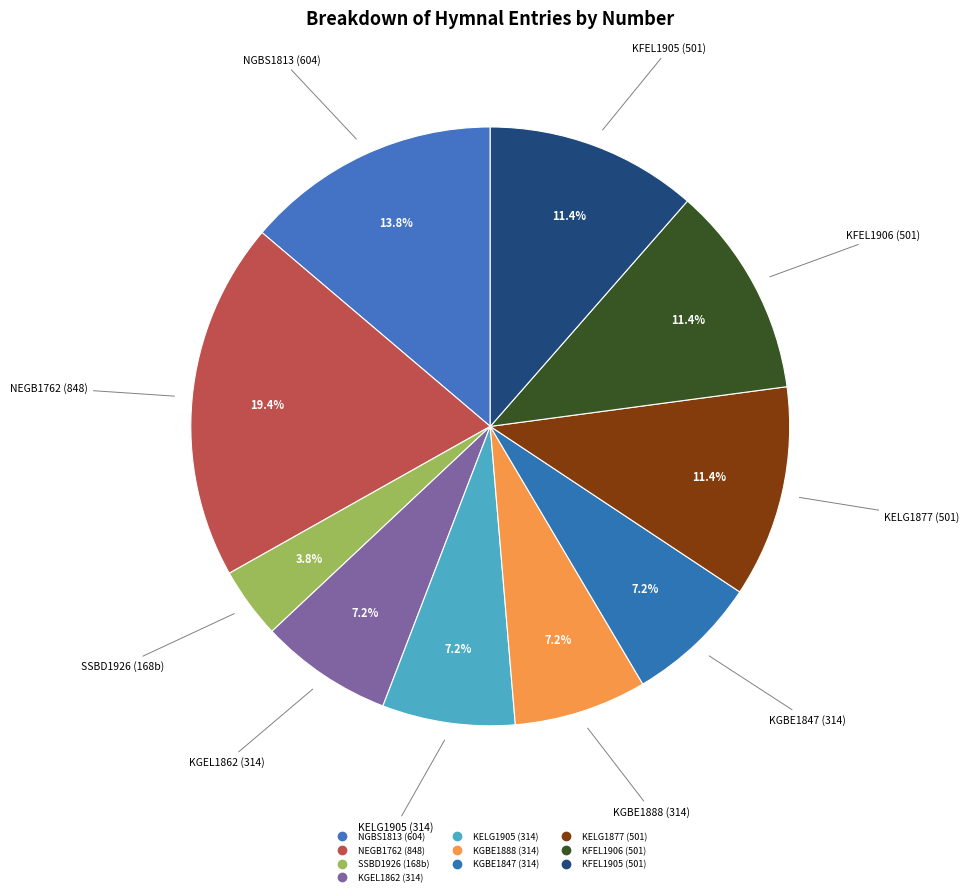

Which category has the smallest portion of the pie?

SSBD1926 (168b)